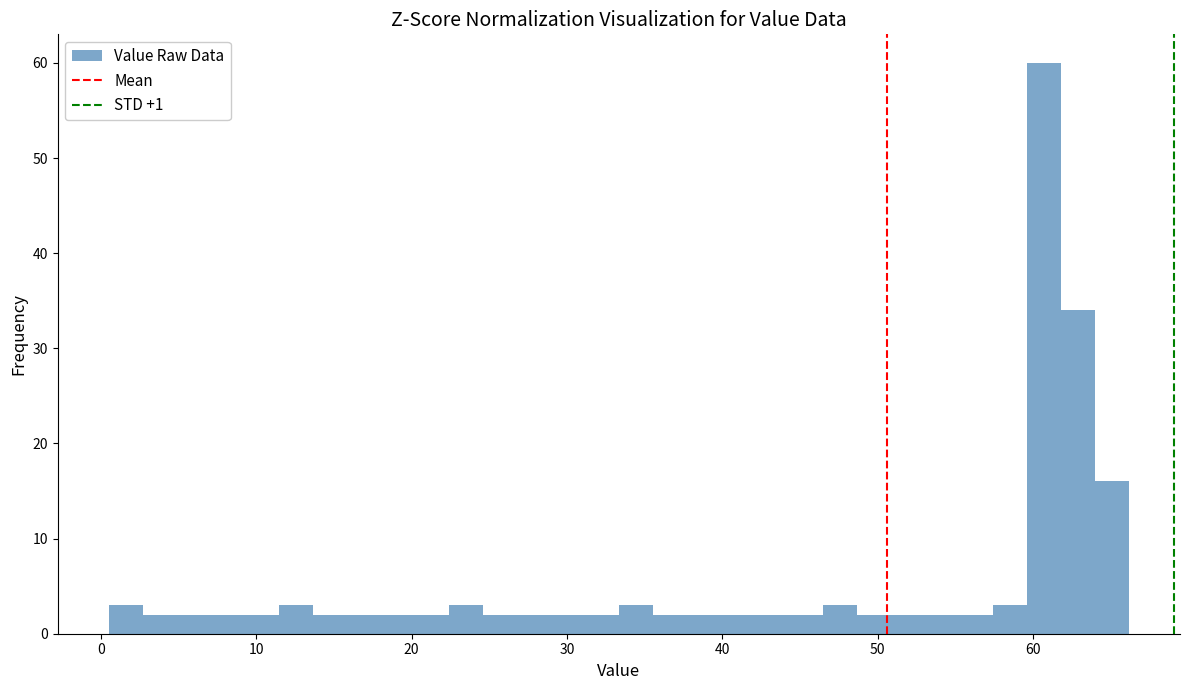

Read against the x-axis, roughly where is the centre of the tallest bar?

61